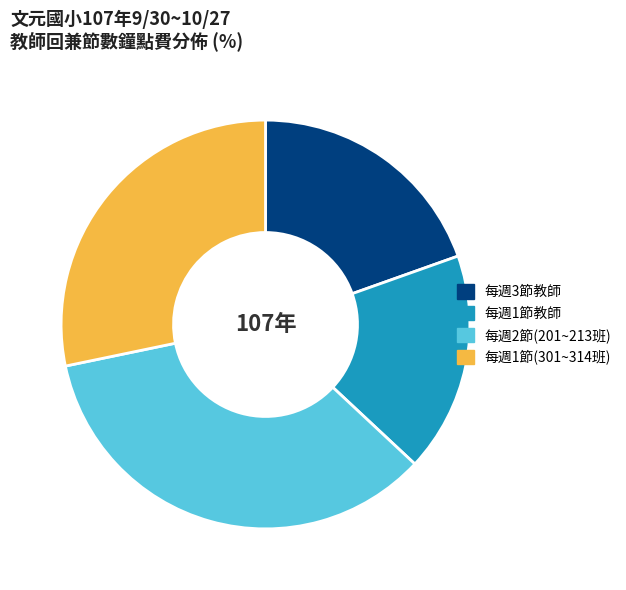

Does any single category account for the majority?

No